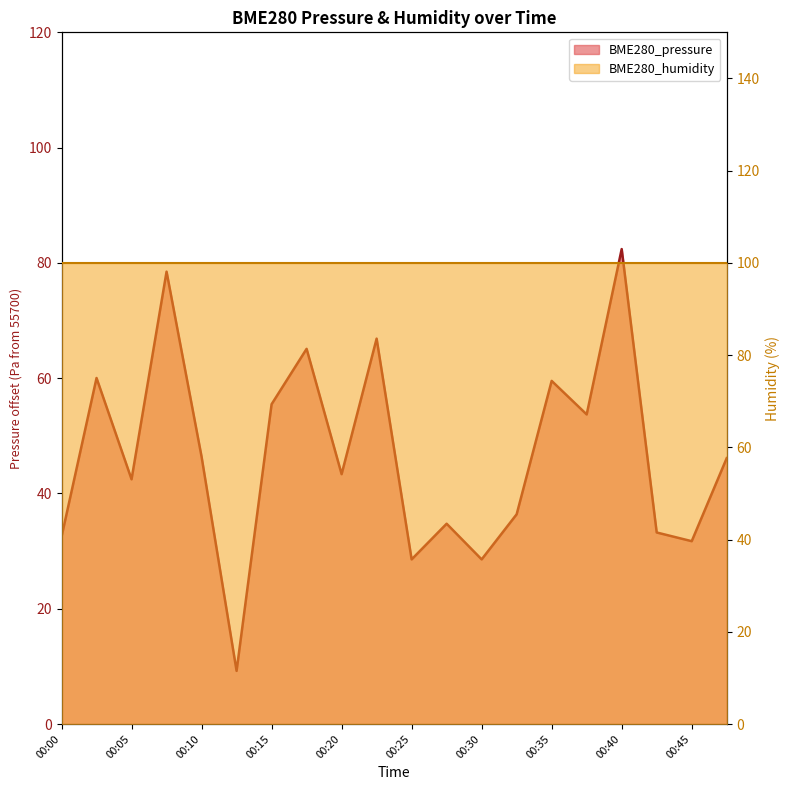

What is the value of the 20th point from the left?

46.1